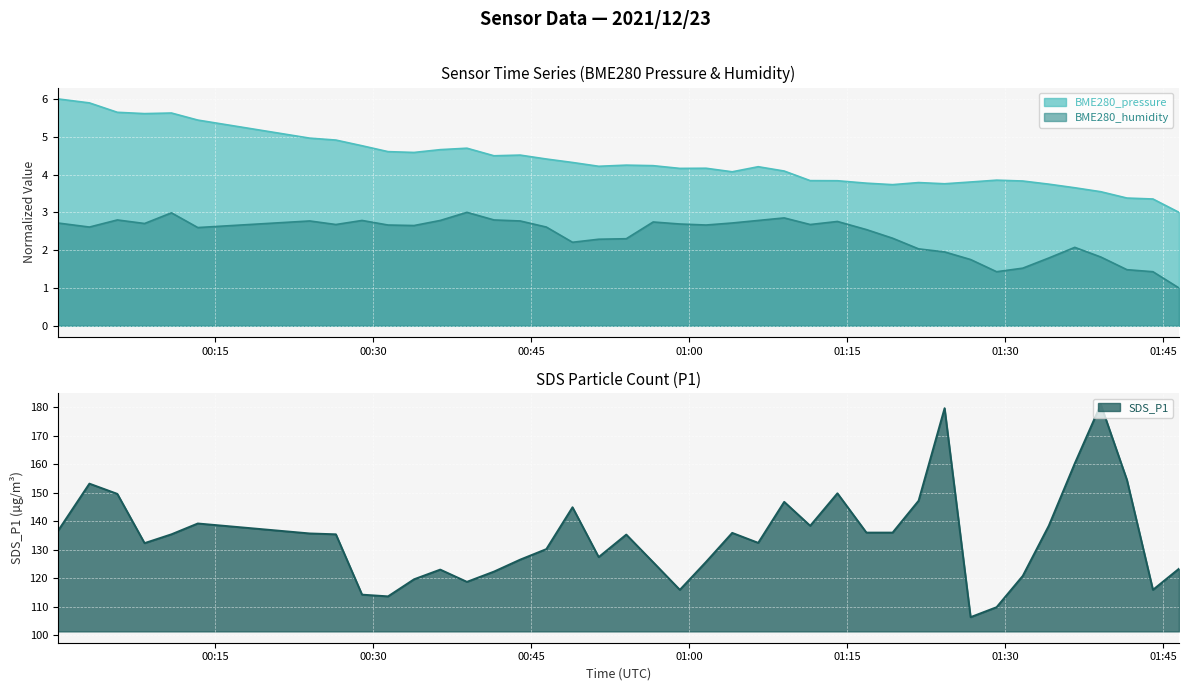

True or false: SDS_P1 and BME280_humidity cross at least once.

False